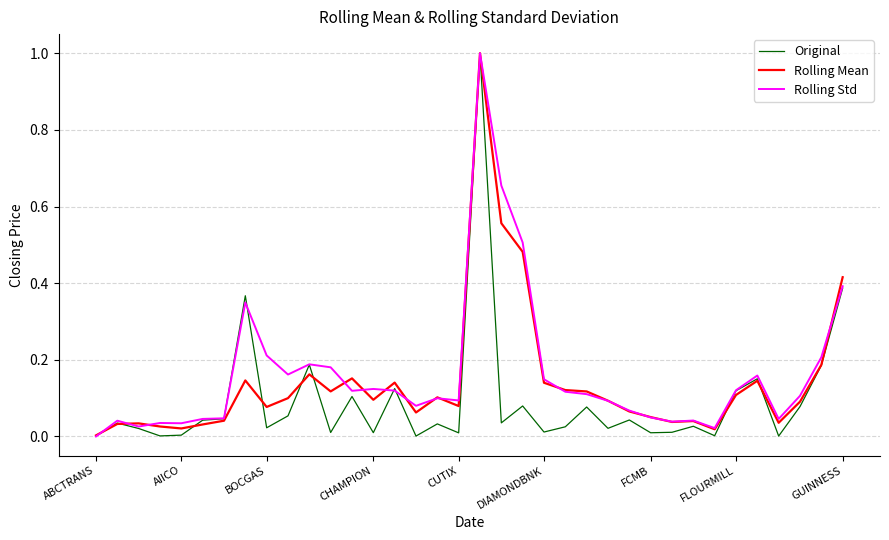

List the series in order of their overall mean, lowest first.

Original, Rolling Mean, Rolling Std